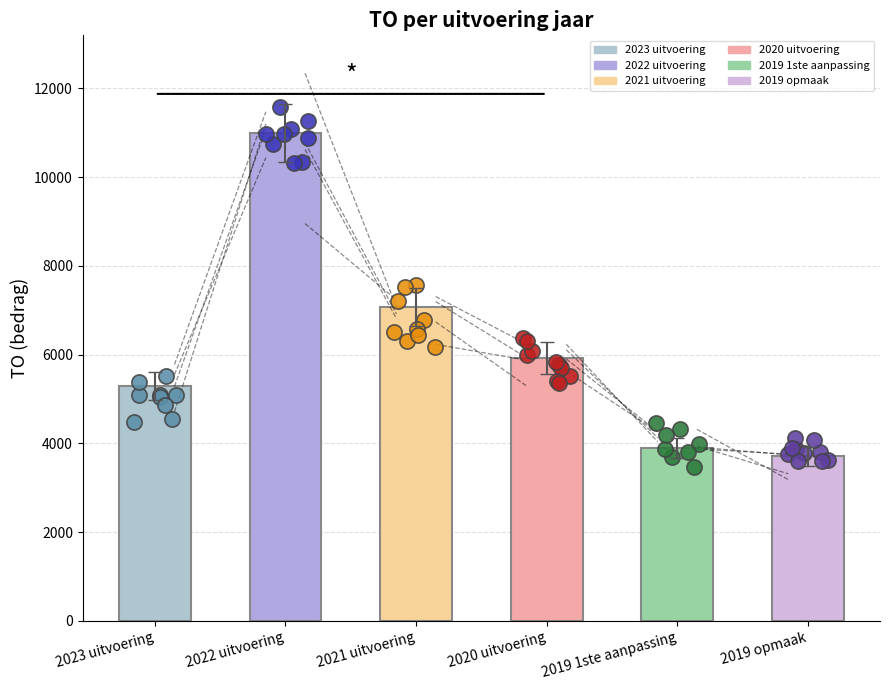

Which has a higher value, 2022 uitvoering or 2023 uitvoering?

2022 uitvoering